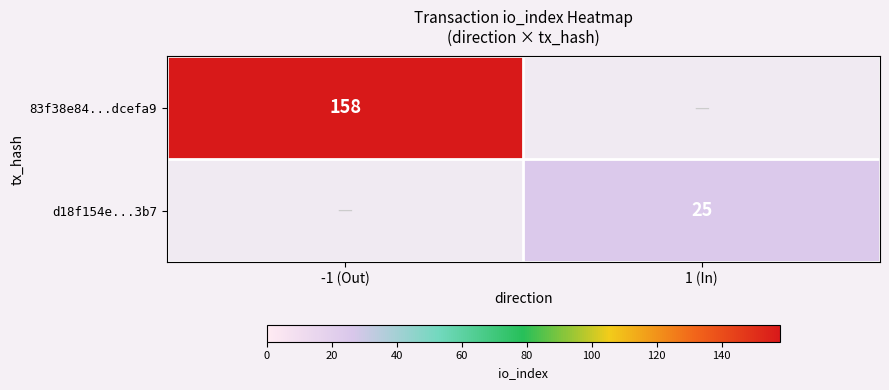

The value of d18f154e...3b7 at 1 (In) is 17. True or false?

False